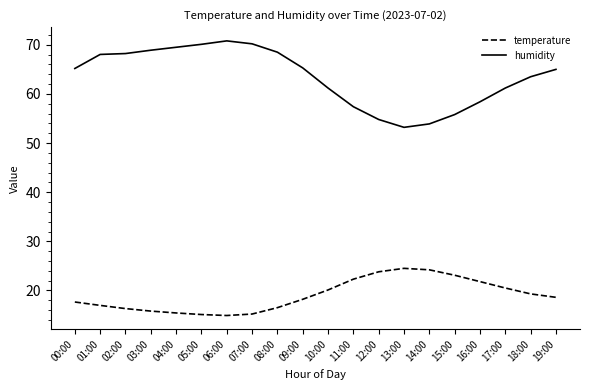

What position from the right is 13:00?

7